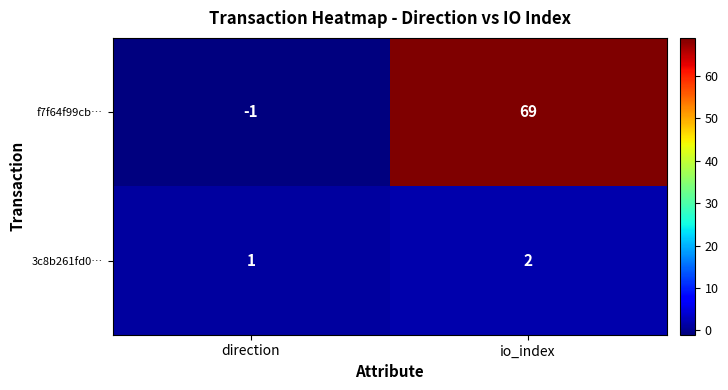

What is the sum of the 3c8b261fd0… values at direction and io_index?

3